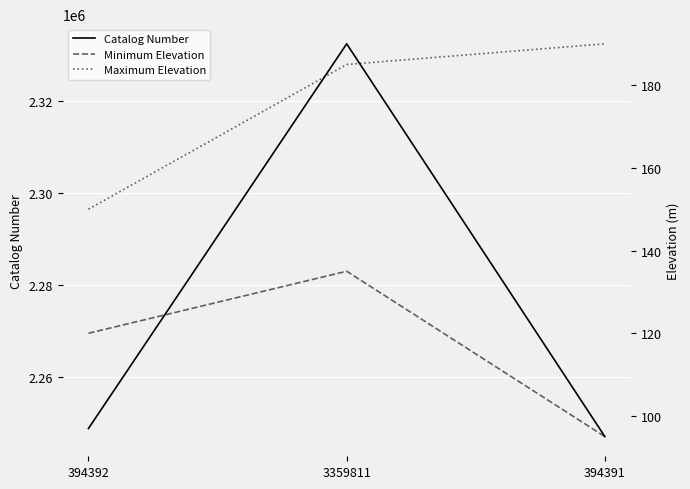

List the series in order of their peak value, lowest first.

Minimum Elevation, Maximum Elevation, Catalog Number